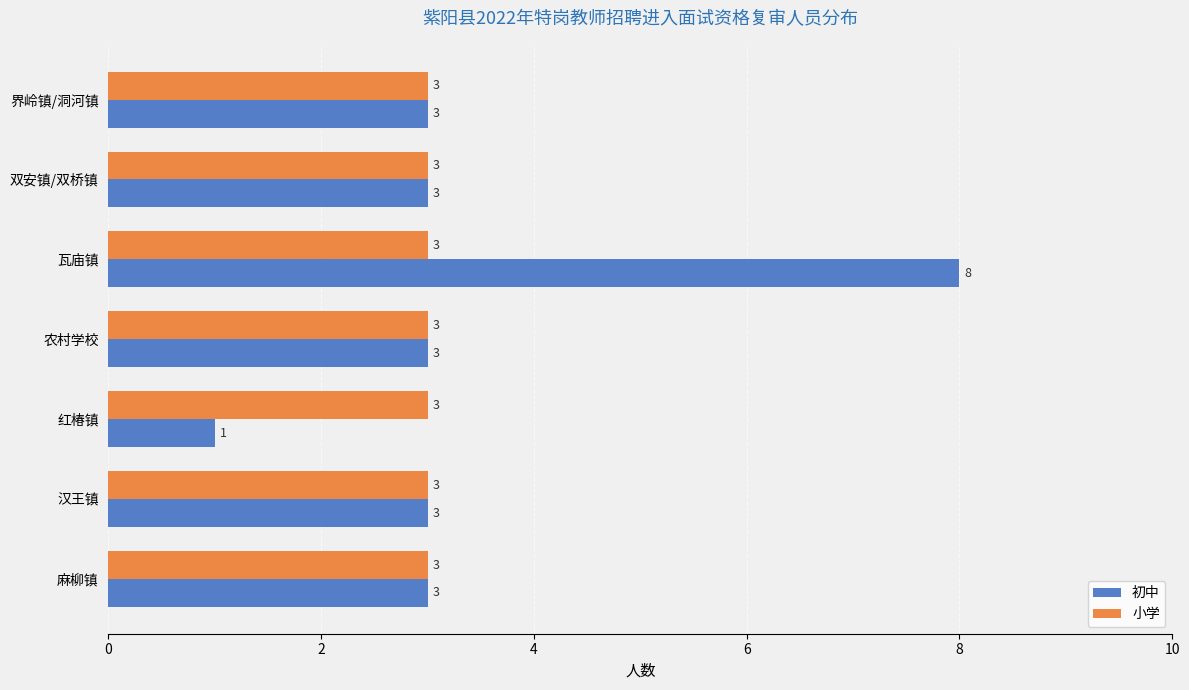

What is the sum of all 小学 values?

21